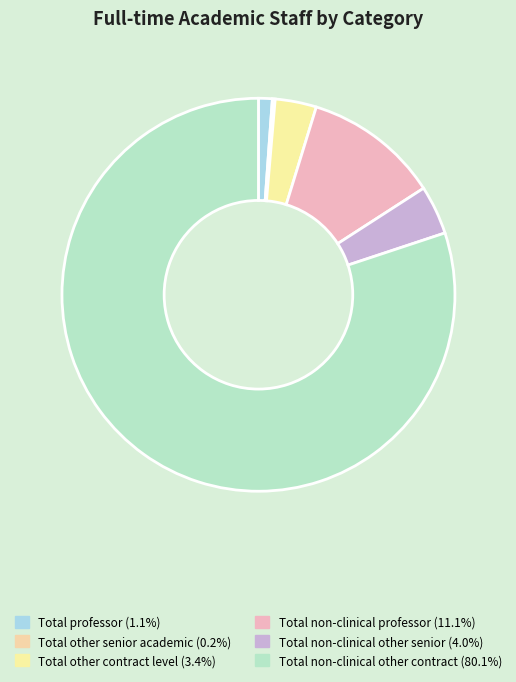

Is there any slice that represents more than half of the pie?

Yes